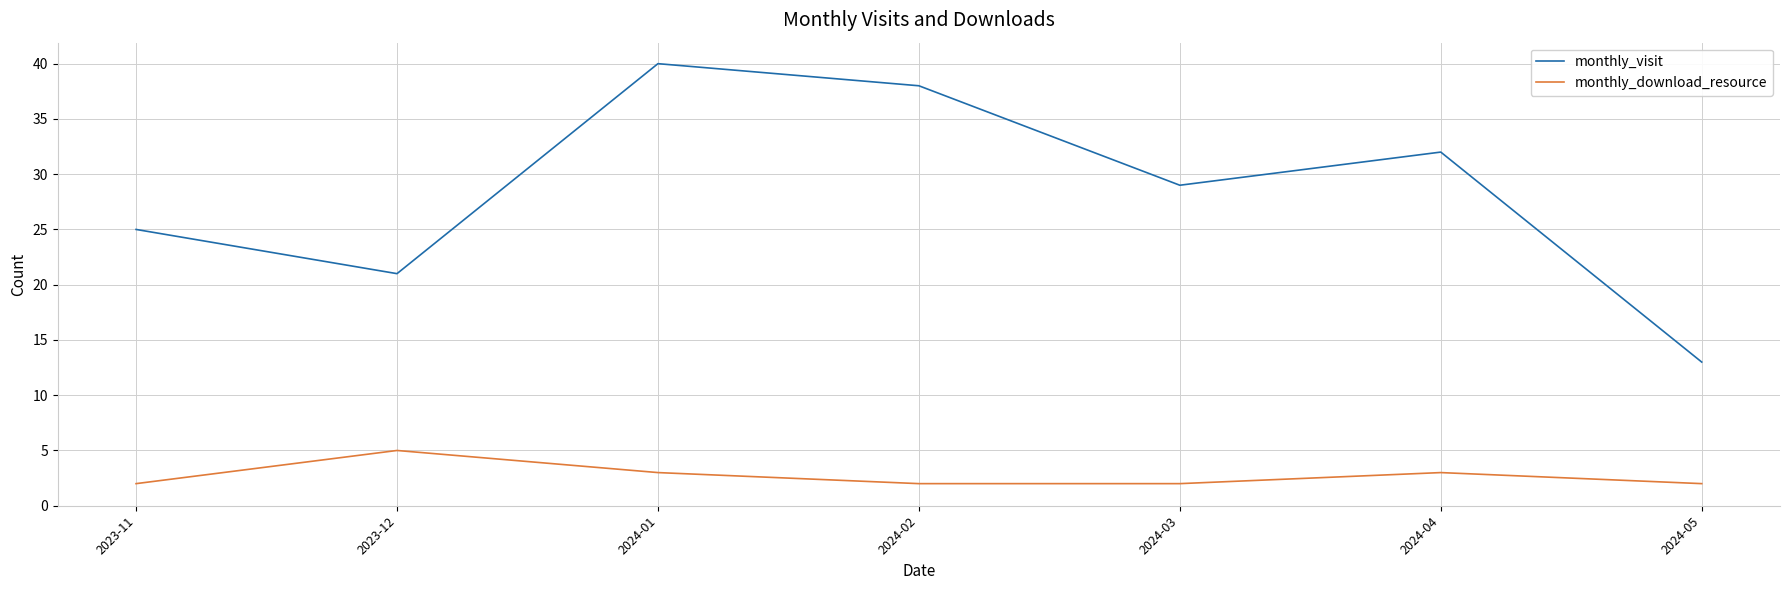

Where is monthly_visit nearest to the value 26?

2023-11